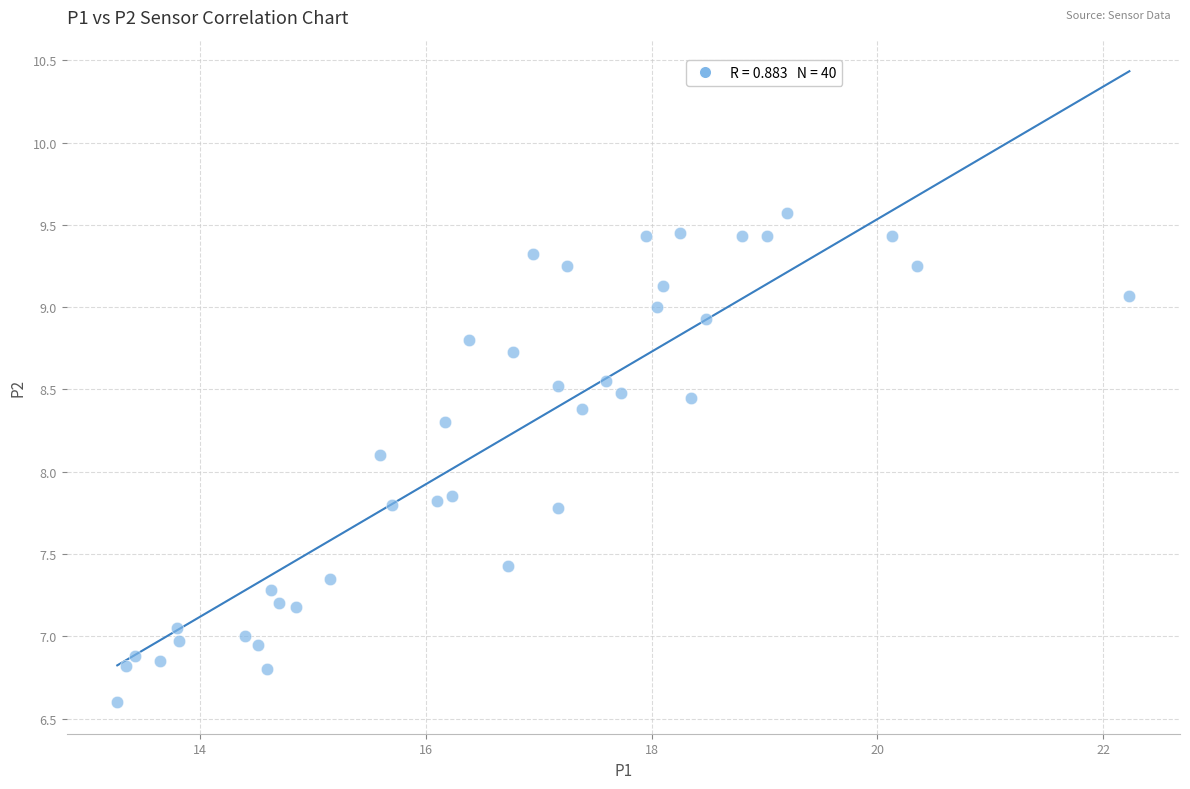

What Y value in the scatter plot is closest to 8?

8.1